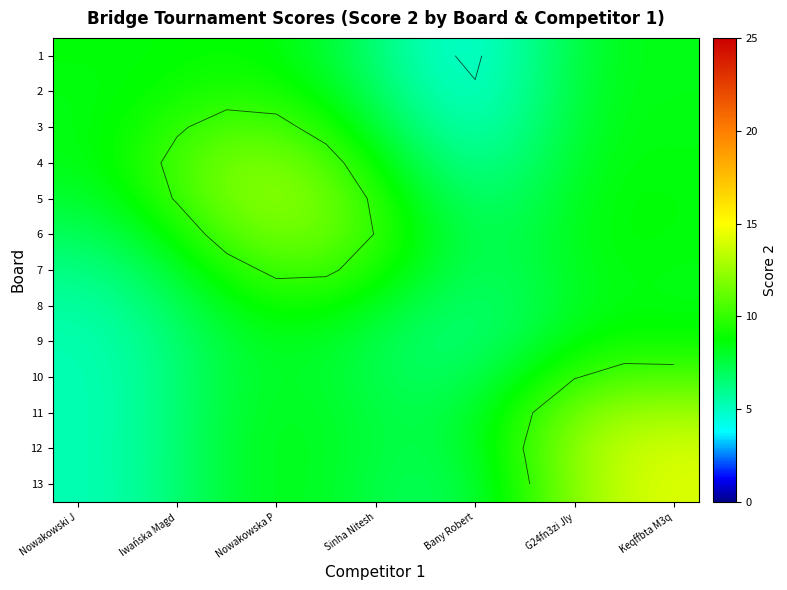

What is the average value of the 10 series?

7.9